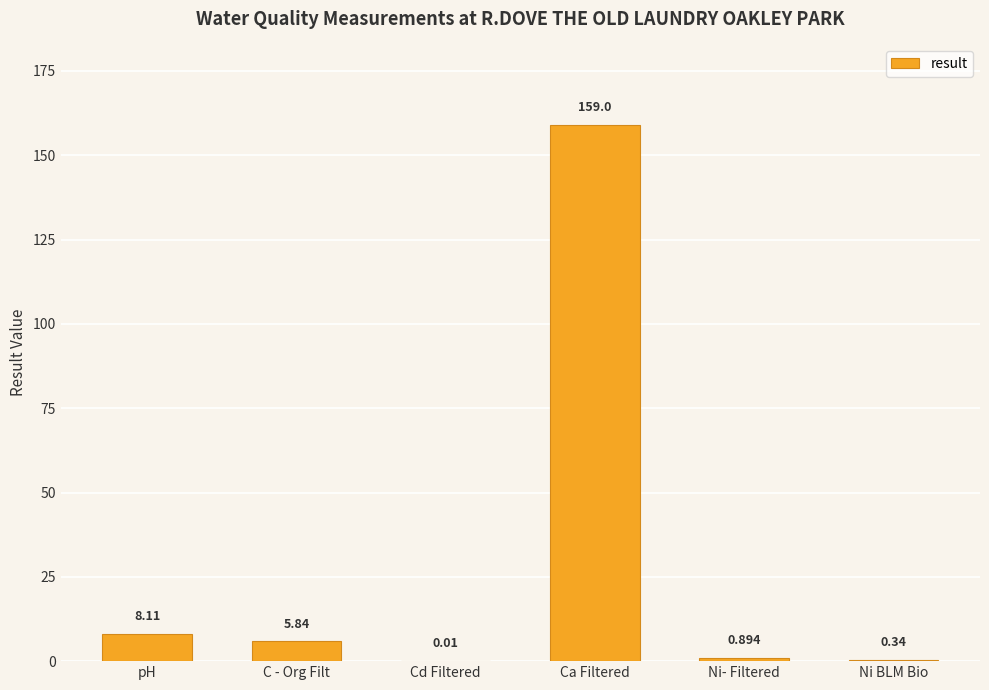

What is the average value?

29.0